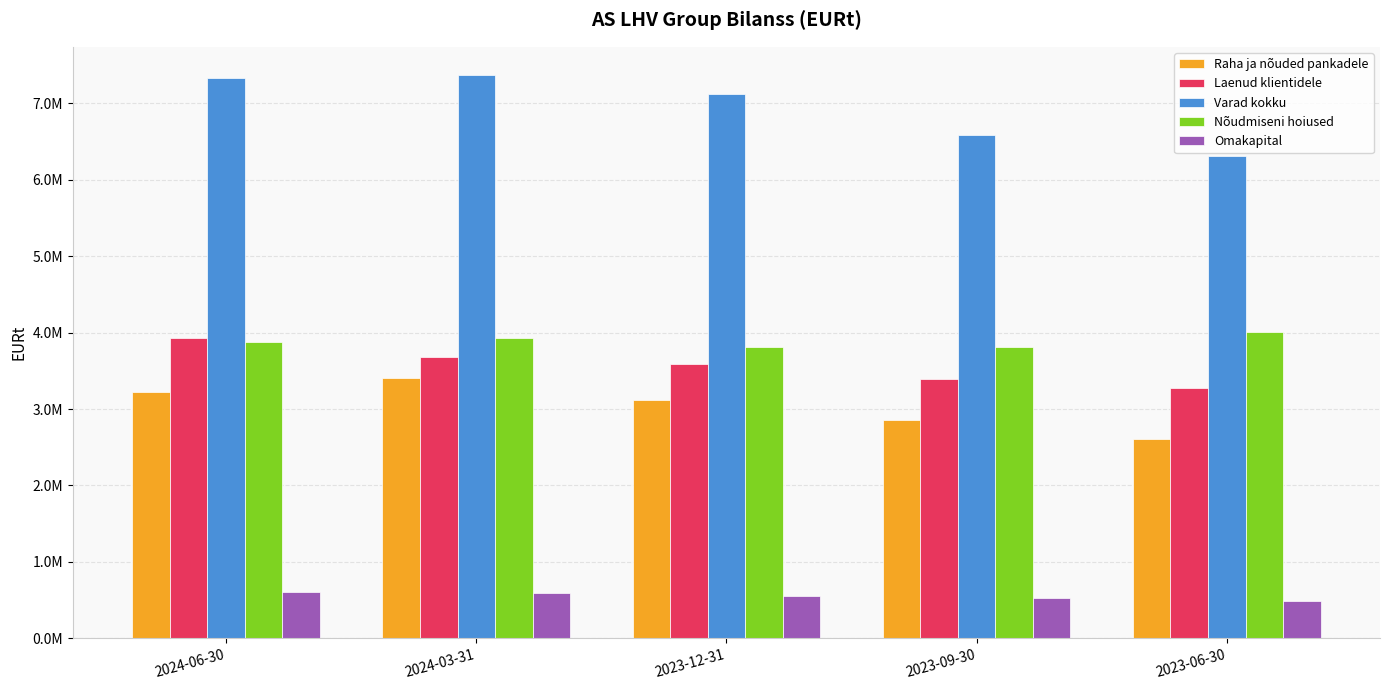

Which category has the highest value in the Omakapital series?

2024-06-30